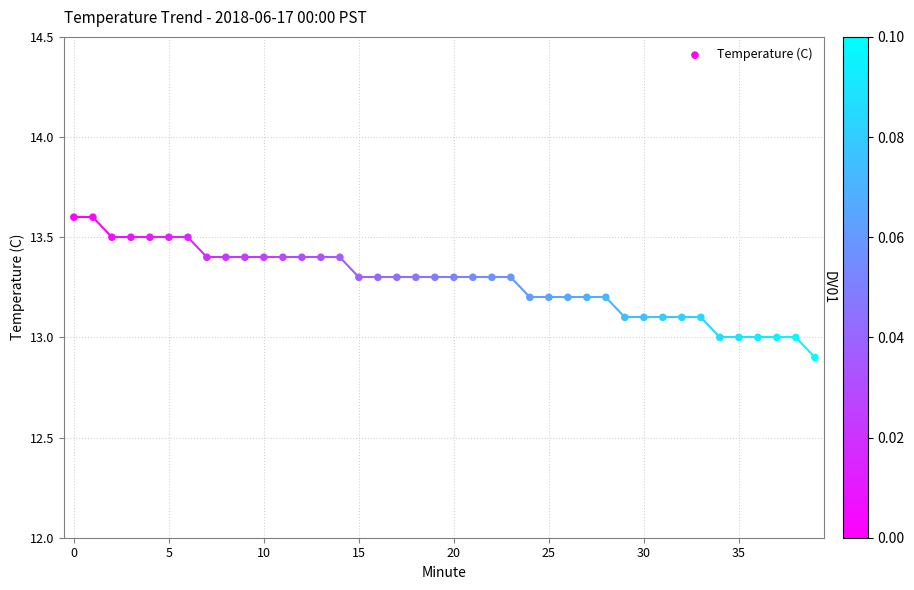

What is the range of Y values (max minus min)?

0.7